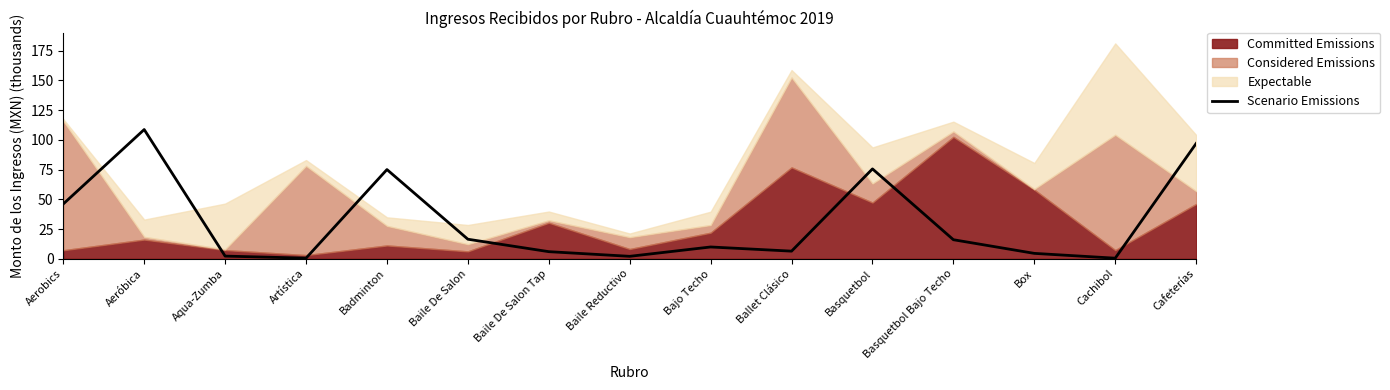

True or false: the data shows 2.1 at Baile Reductivo.

True